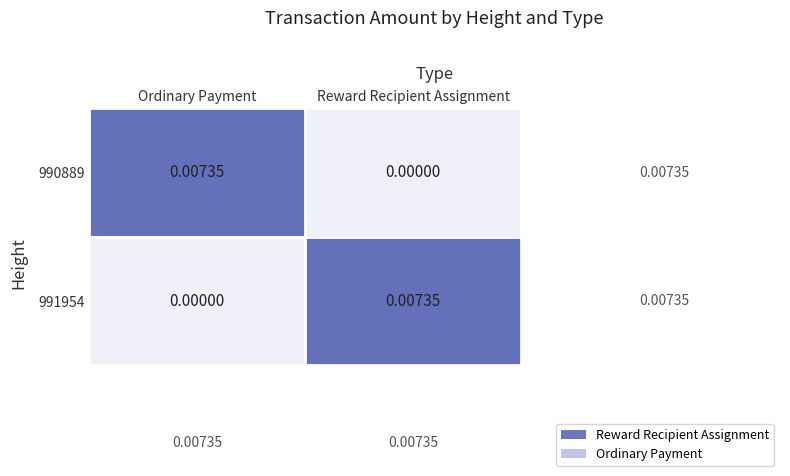

List the labels in order of 991954 value, largest first.

Reward Recipient Assignment, Ordinary Payment